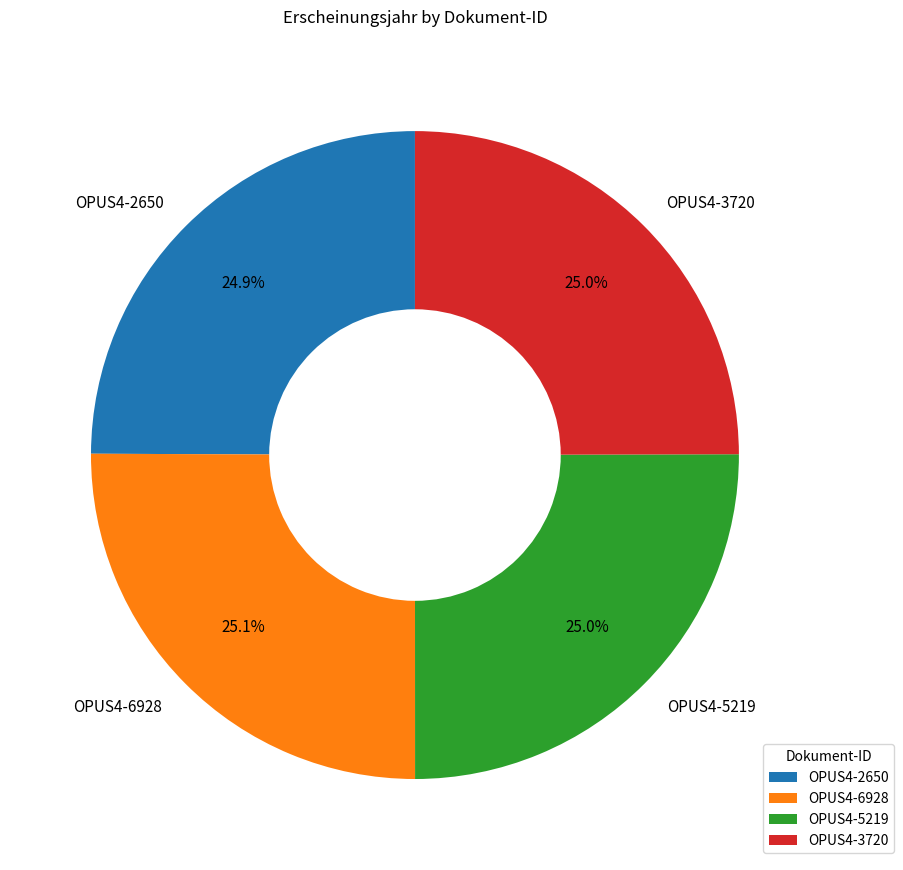

Is there any slice that represents more than half of the pie?

No